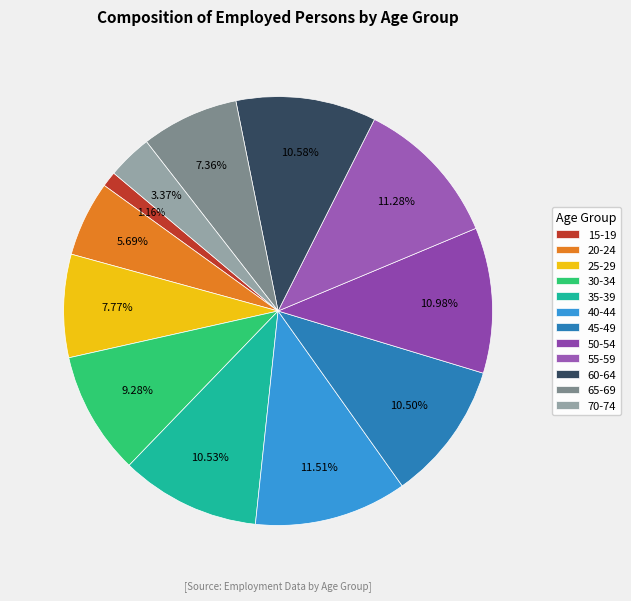

Is there a majority slice in this chart?

No